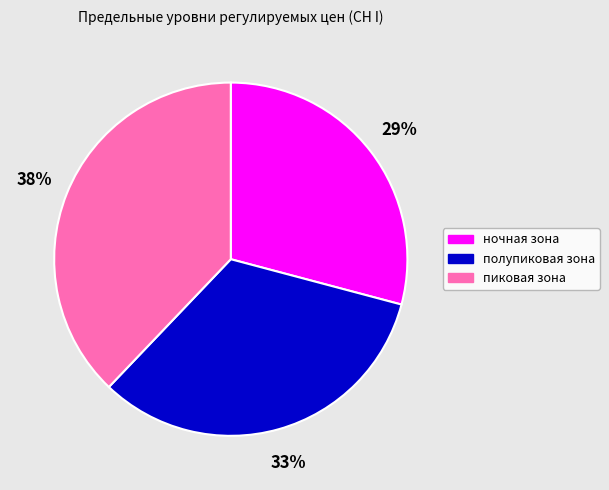

Is there a majority slice in this chart?

No